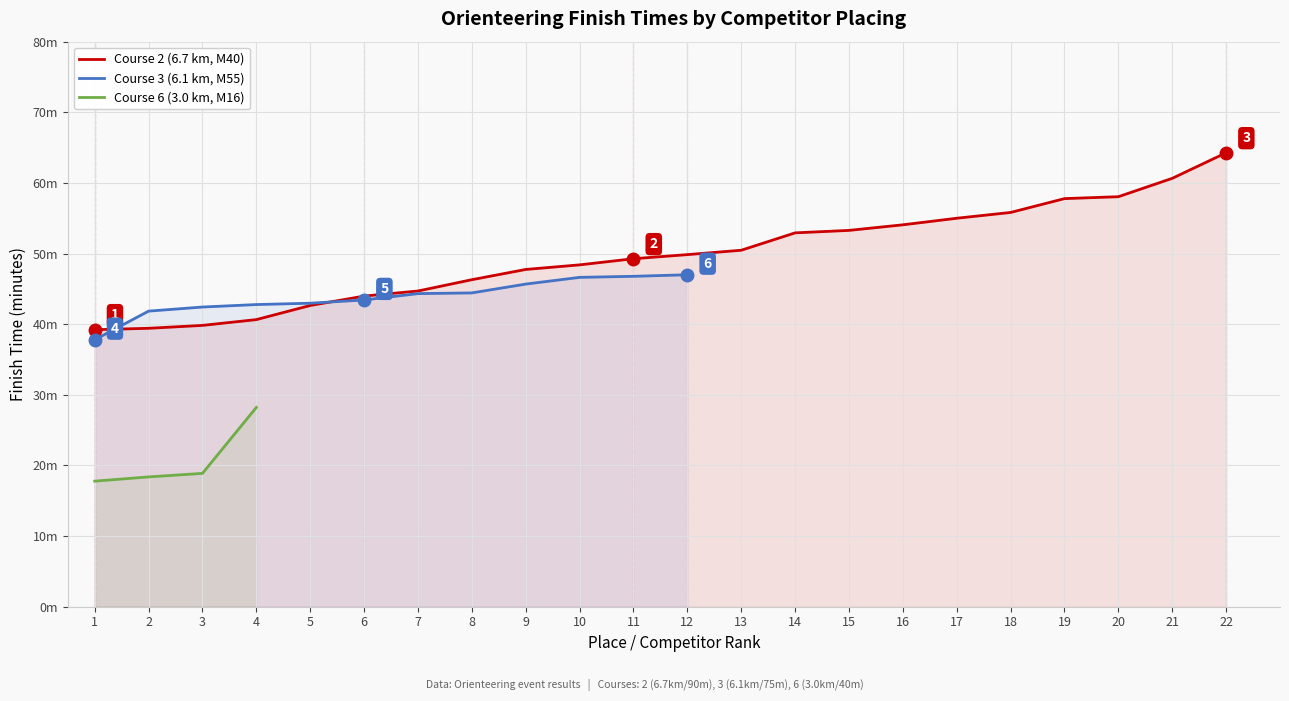

Approximately how many times larger is the value at 9 compared to 5?

1.1